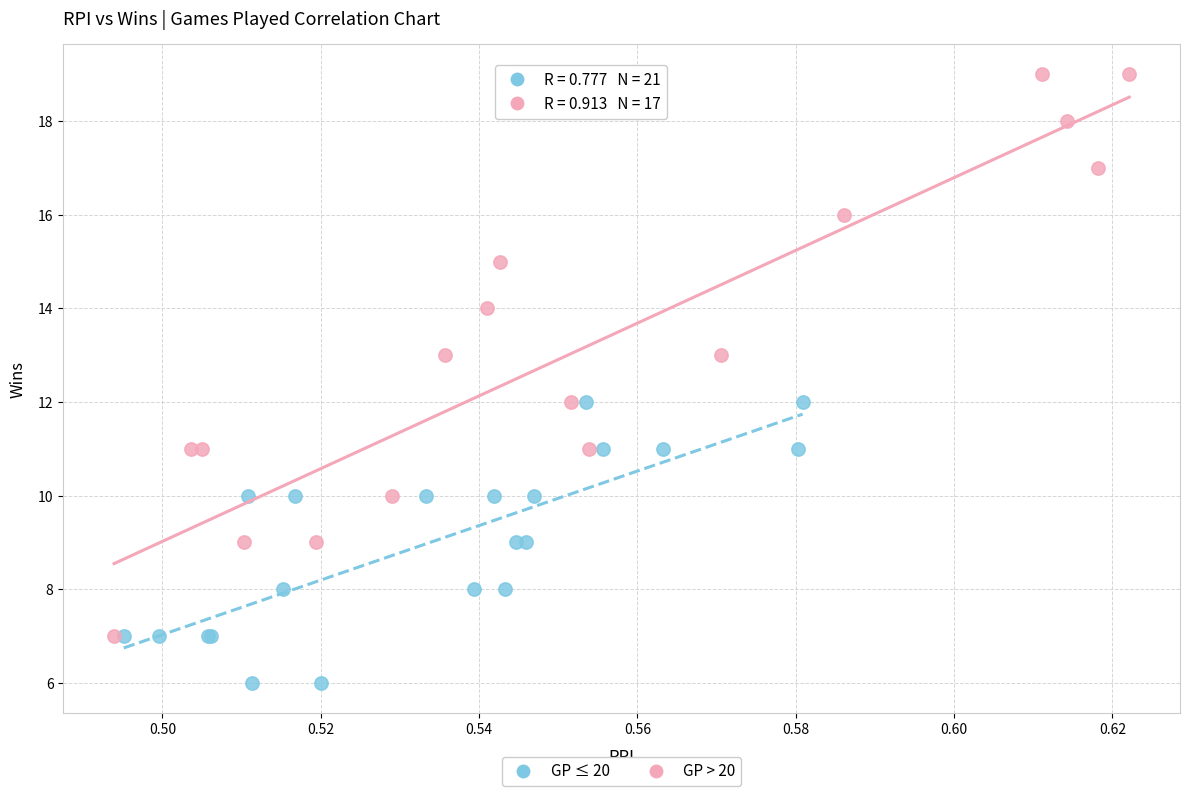

Which series has the widest spread of Y values?

GP > 20